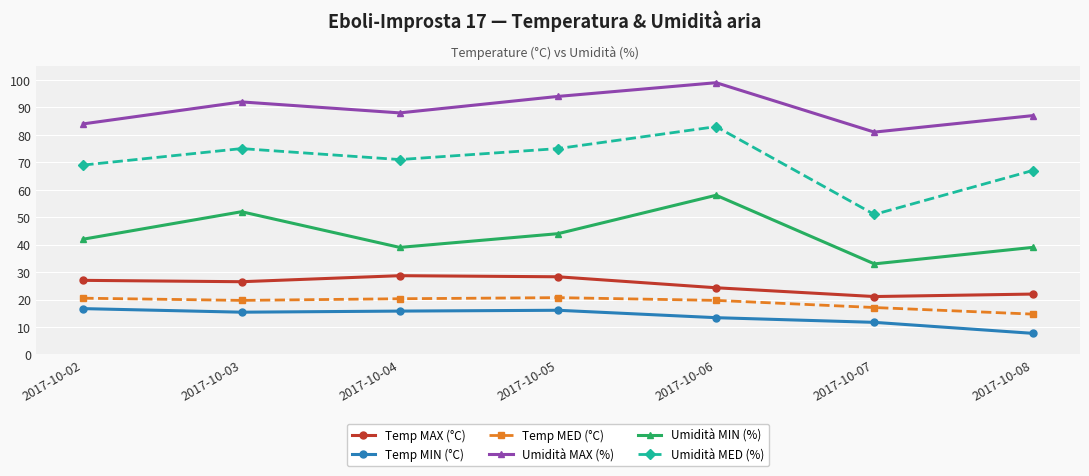

Which series has the widest spread of values?

Umidità MED (%)